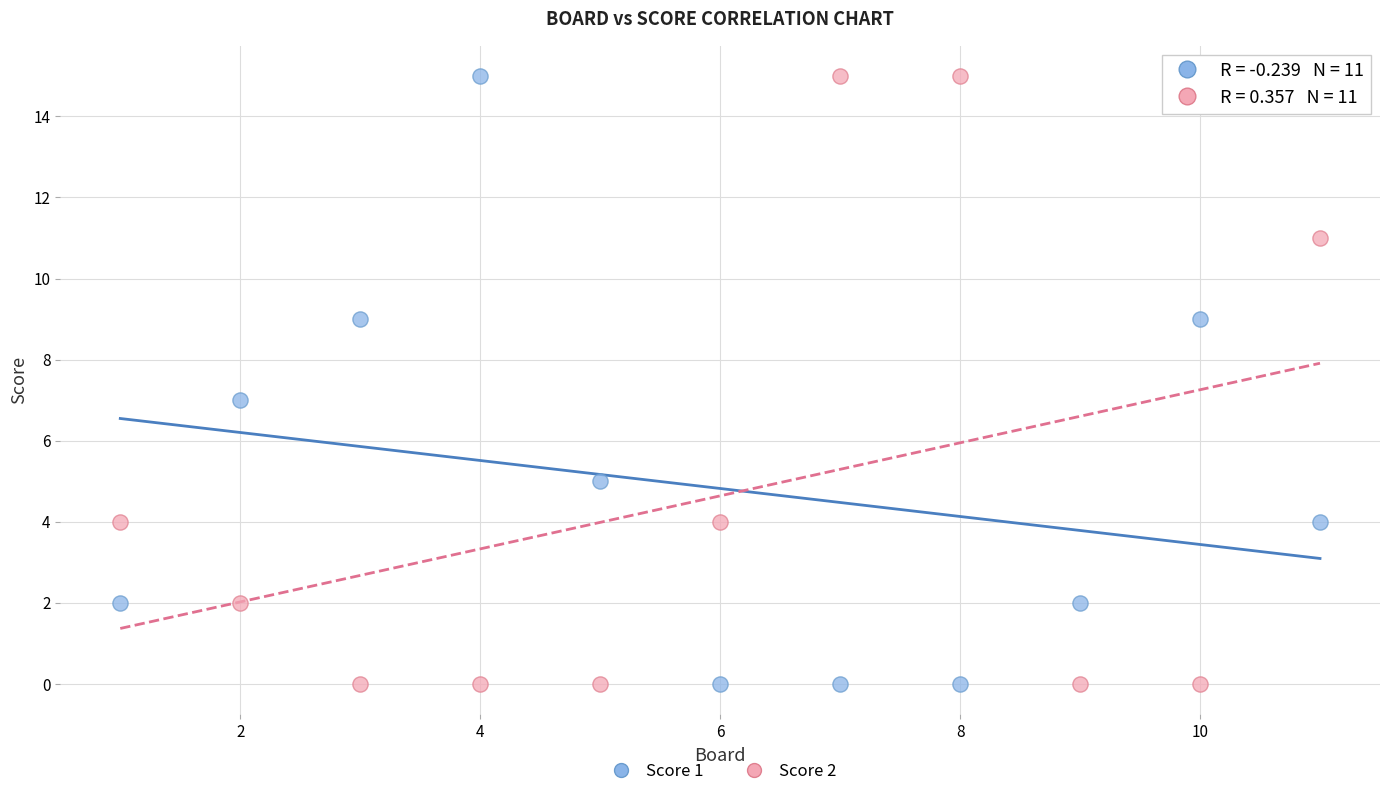

What is the X range (max minus min) for the scatter plot?

10